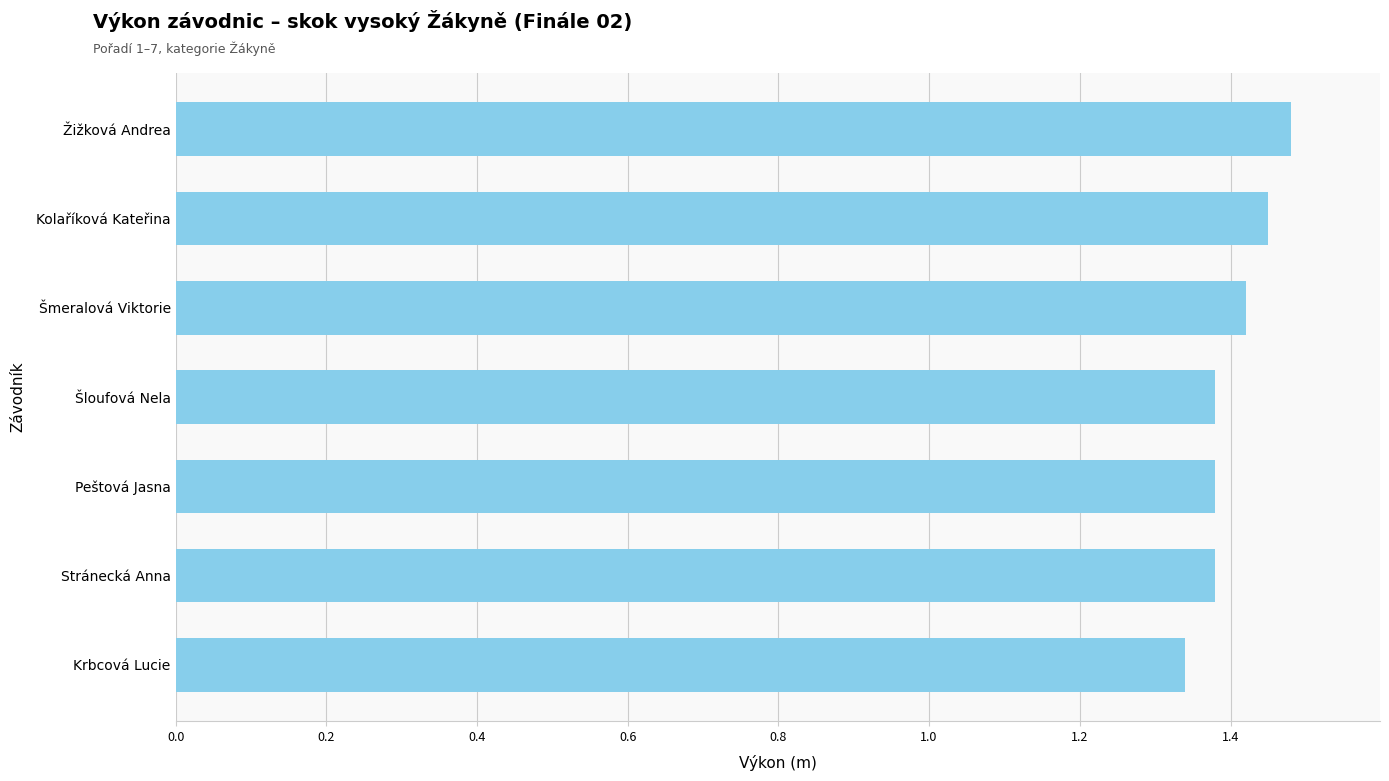

How many bars are there in total?

7